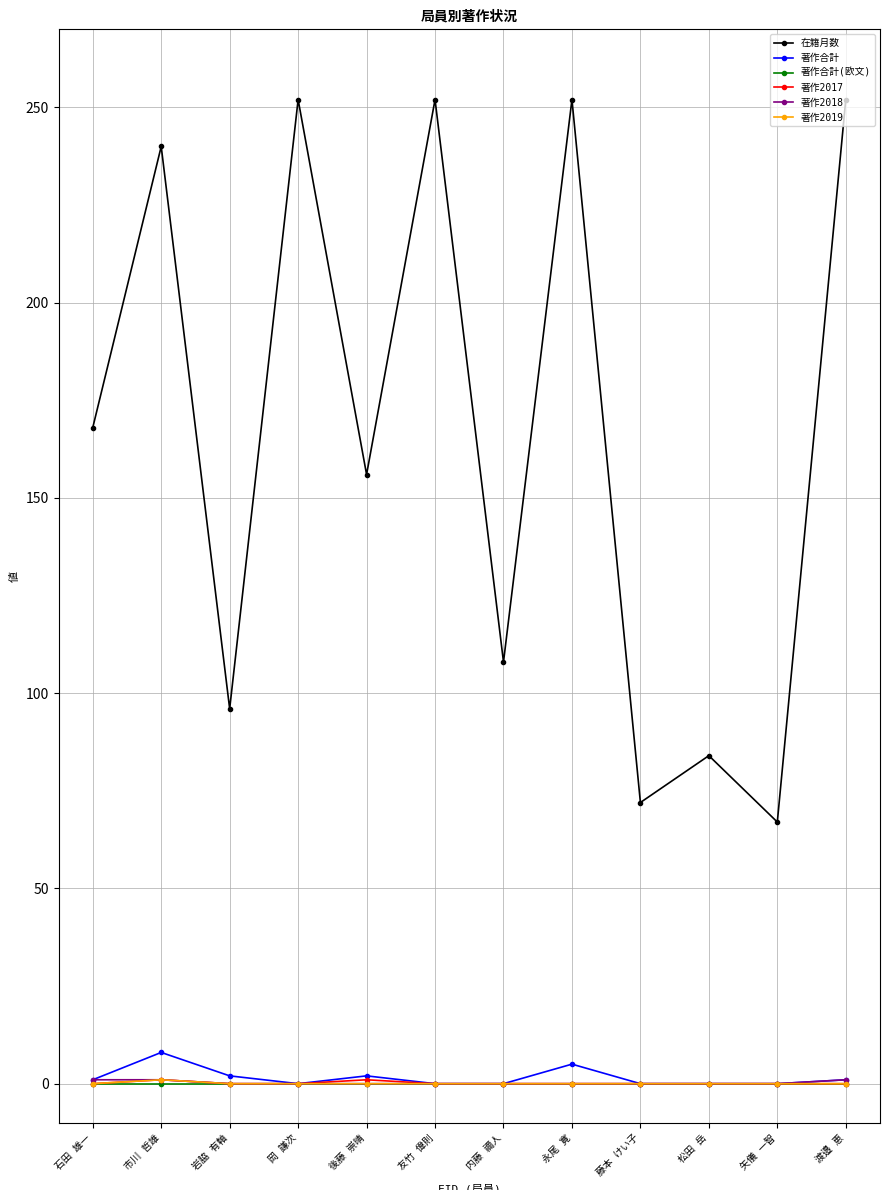

What is the maximum value shown in the chart?

252